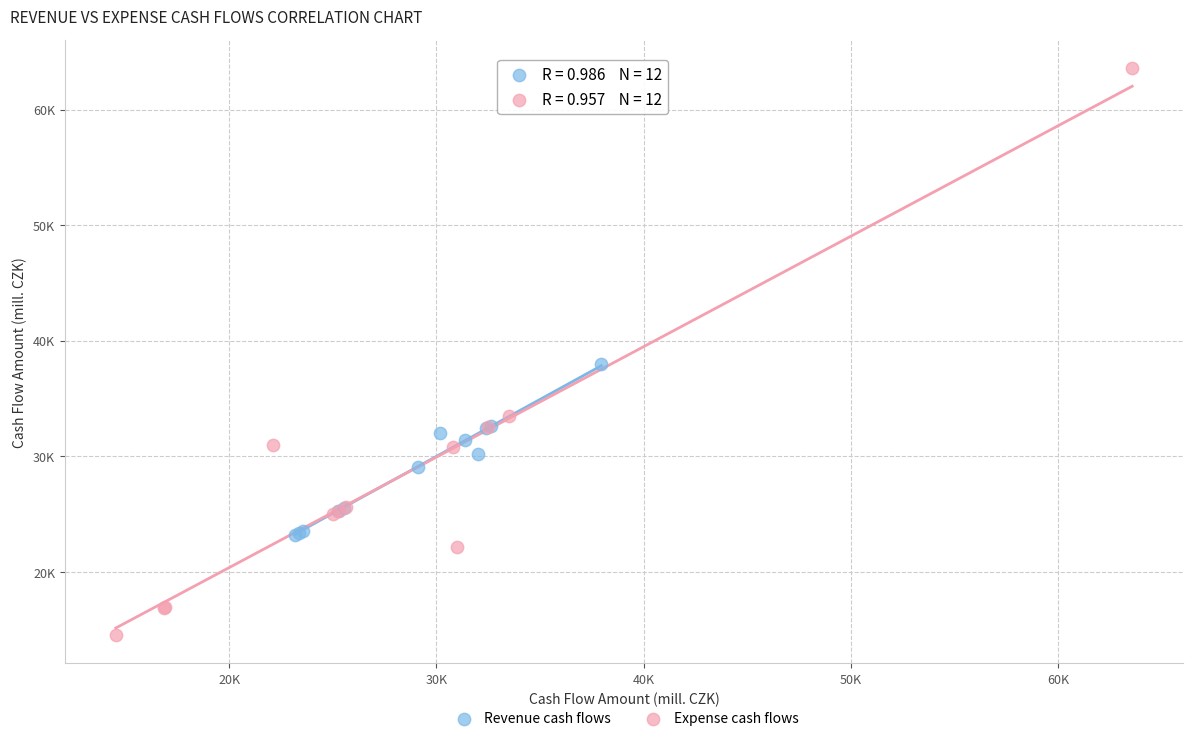

Which series reaches the minimum Y coordinate?

Expense cash flows